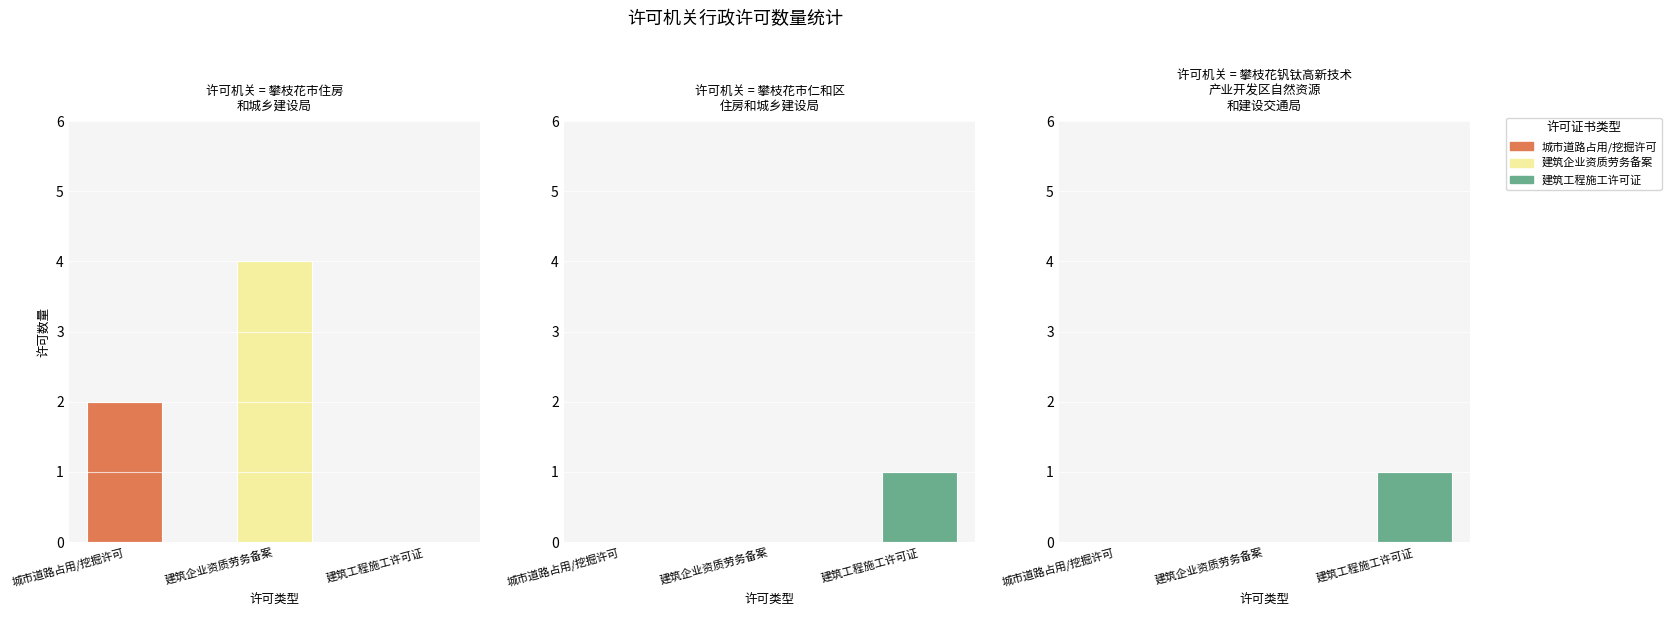

Is it true that 建筑工程施工许可证 equals 3 at 0?

False